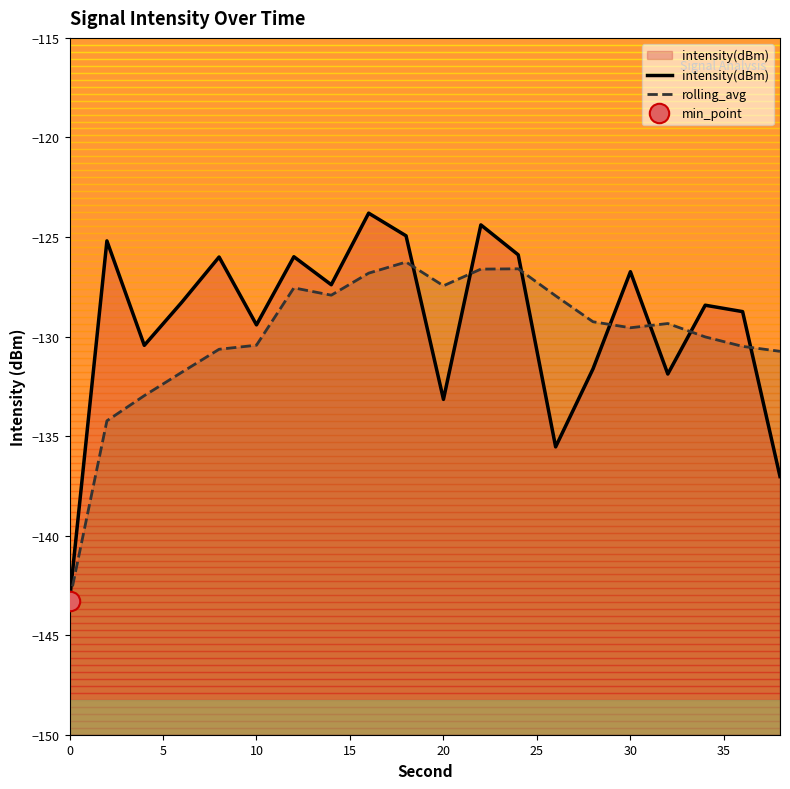

Reading left to right, what are all the values shown in this chart?

intensity(dBm): -143.3	-125.2	-130.4	-128.3	-126.0	-129.4	-126.0	-127.4	-123.8	-124.9	-133.2	-124.4	-125.9	-135.5	-131.6	-126.7	-131.9	-128.4	-128.7	-137.0
rolling_avg: -143.3	-134.2	-133.0	-131.8	-130.6	-130.4	-127.6	-127.9	-126.8	-126.3	-127.5	-126.6	-126.6	-128.0	-129.3	-129.6	-129.3	-130.0	-130.5	-130.7